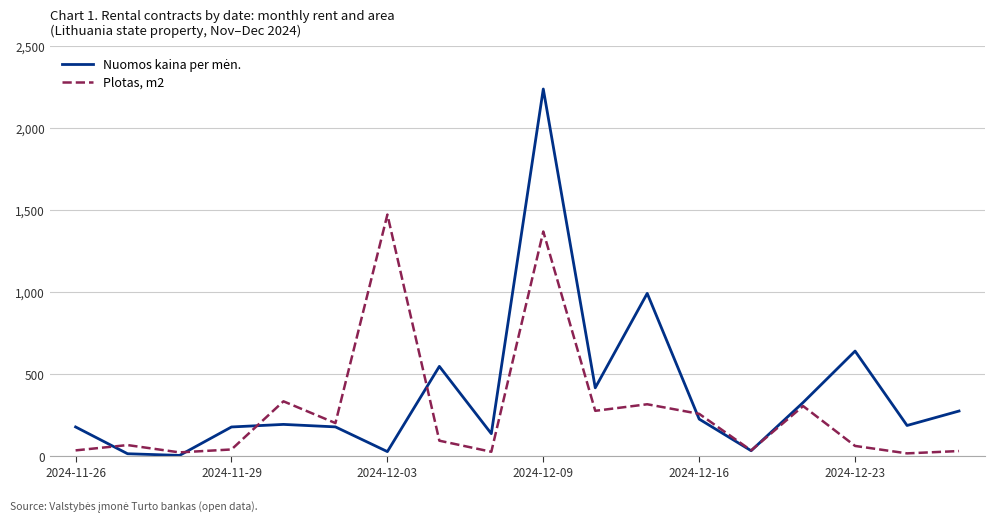

How many lines are shown in the chart?

2